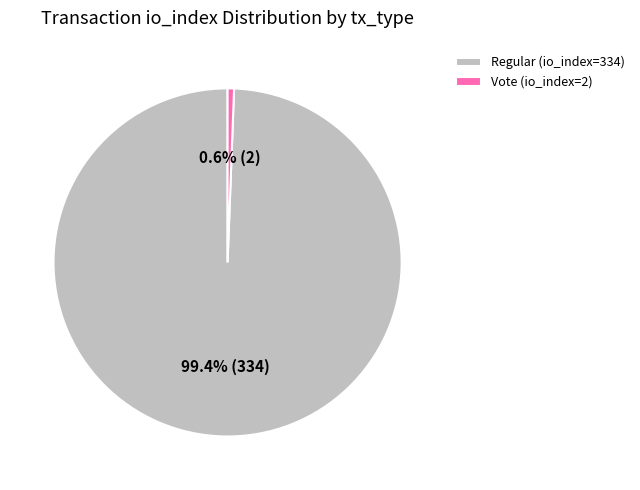

Which category accounts for the majority?

Regular (io_index=334)